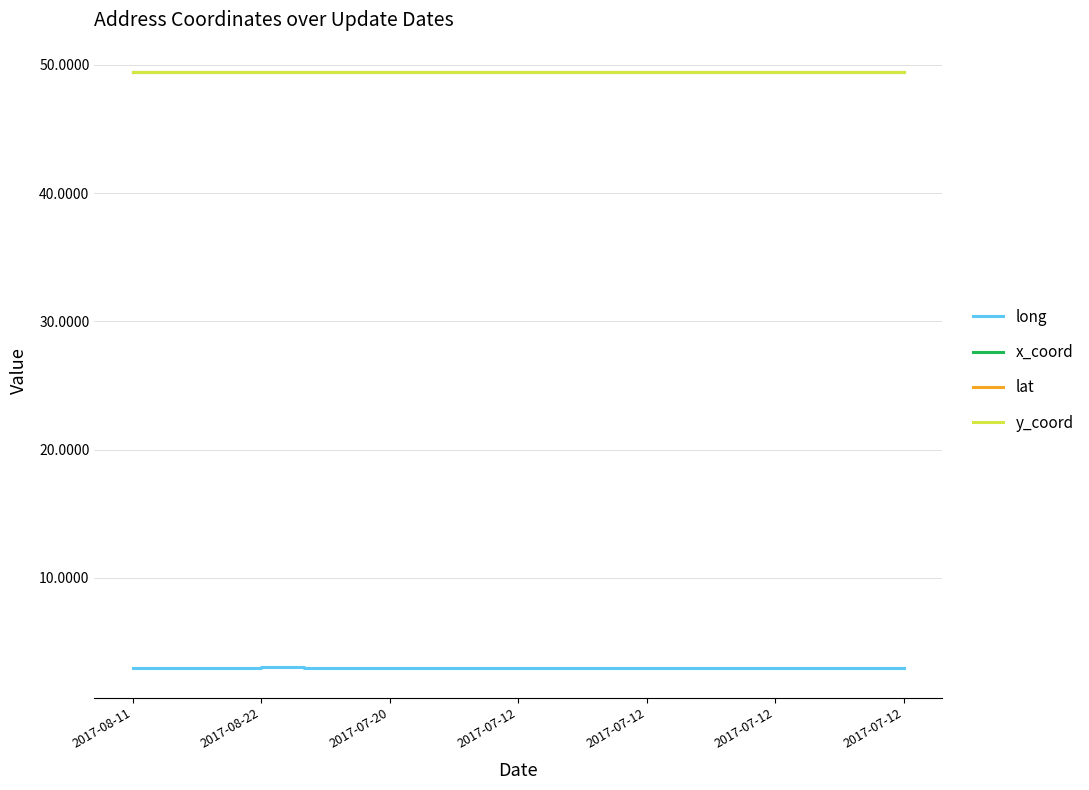

True or false: long and lat cross at least once.

False